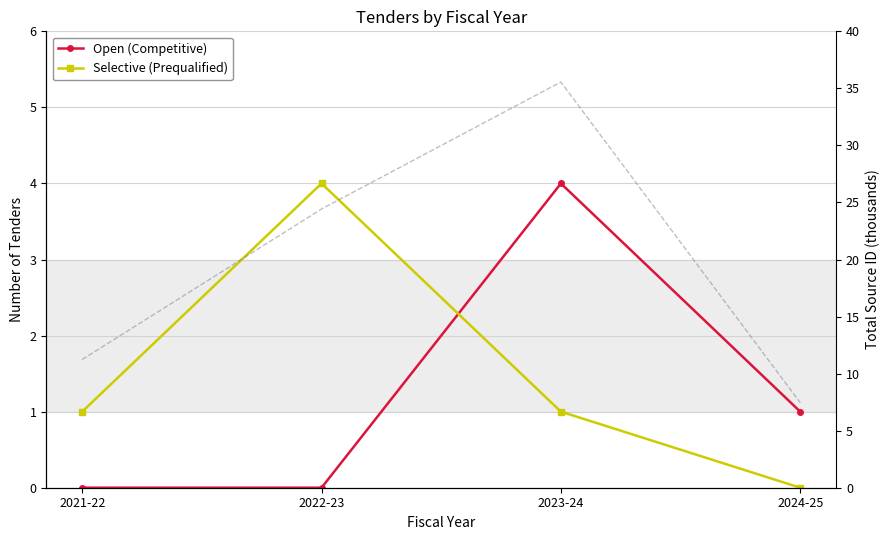

How many values in the Avg Source ID (k) series exceed 24?

2